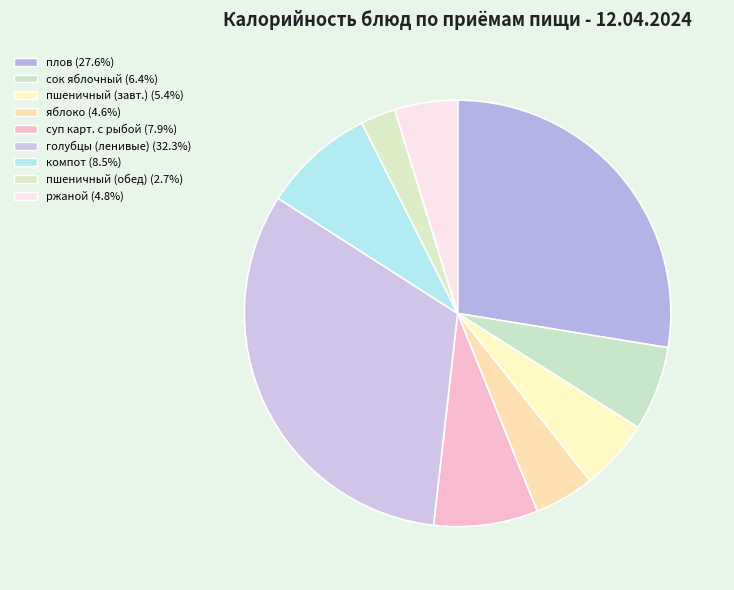

Count the number of slices in the pie.

9